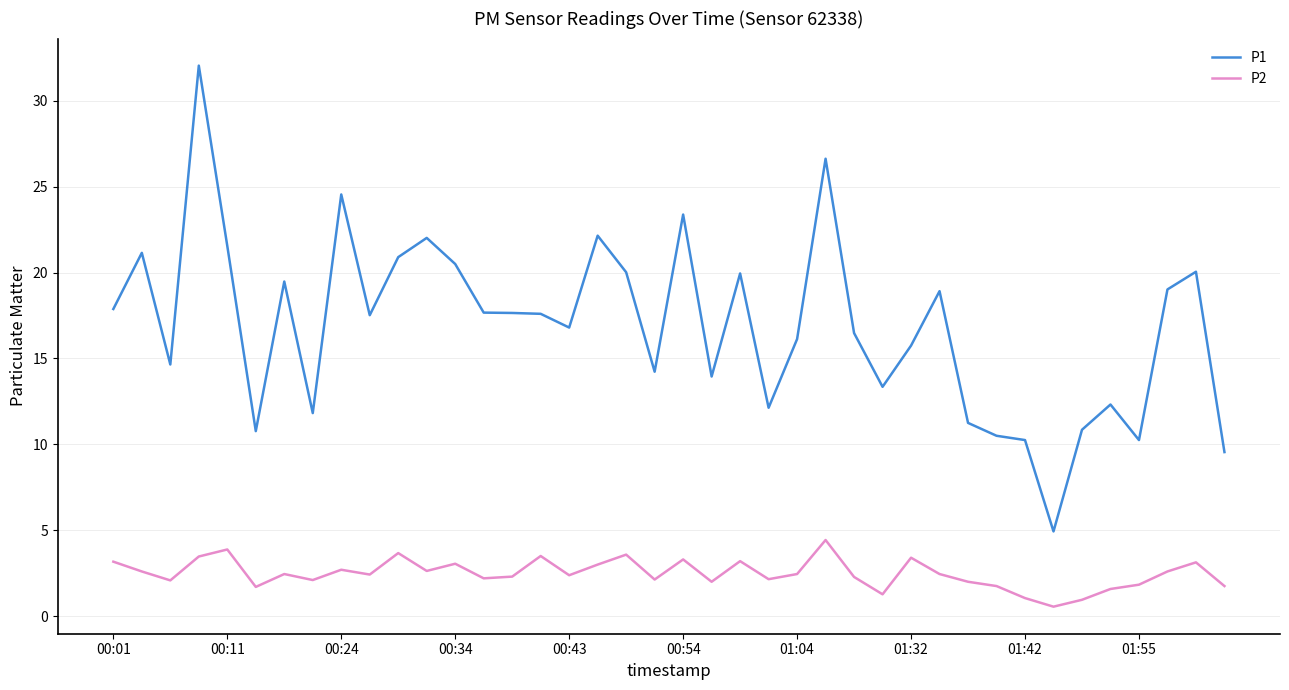

Does the chart display data point markers on the line(s)?

No